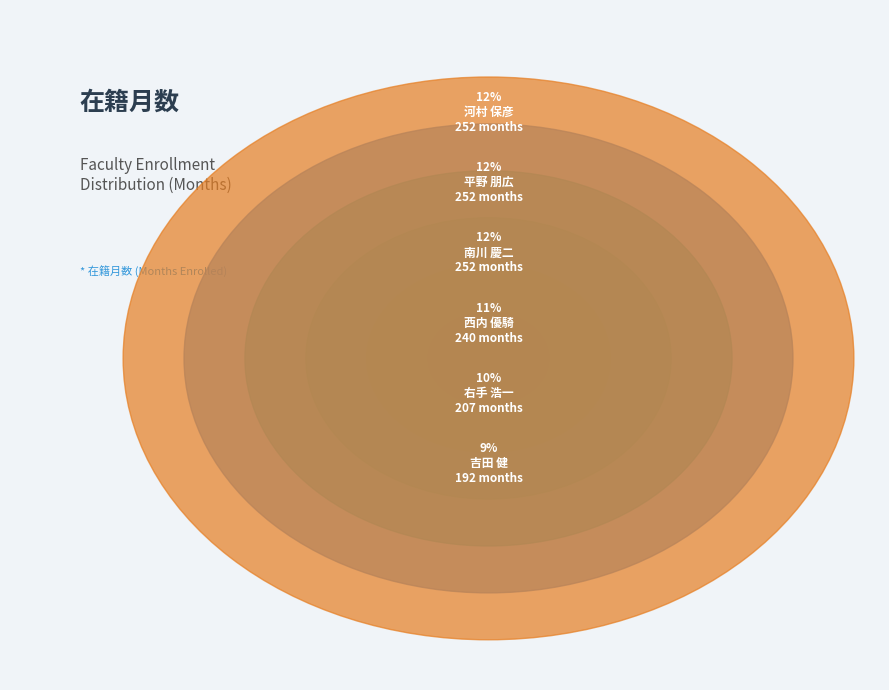

Does any single category account for the majority?

No